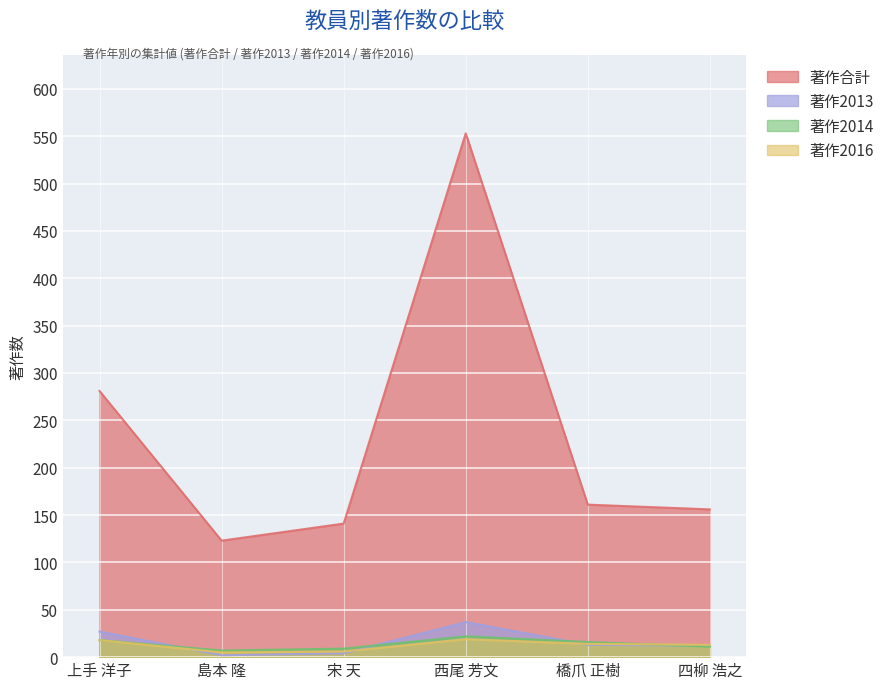

What is the label of the 4th point from the left?

西尾 芳文